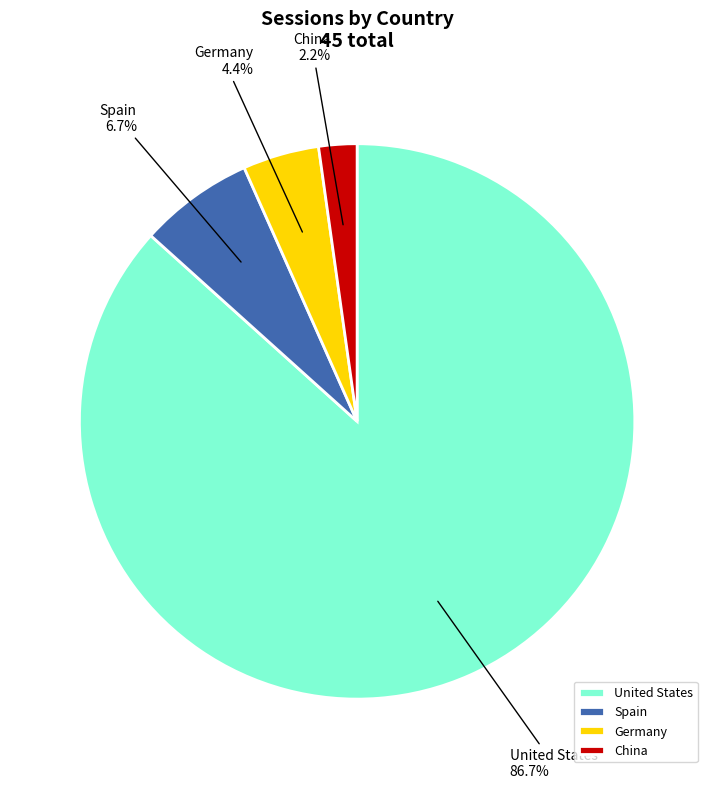

Is it true that Spain is 7% of the pie?

True